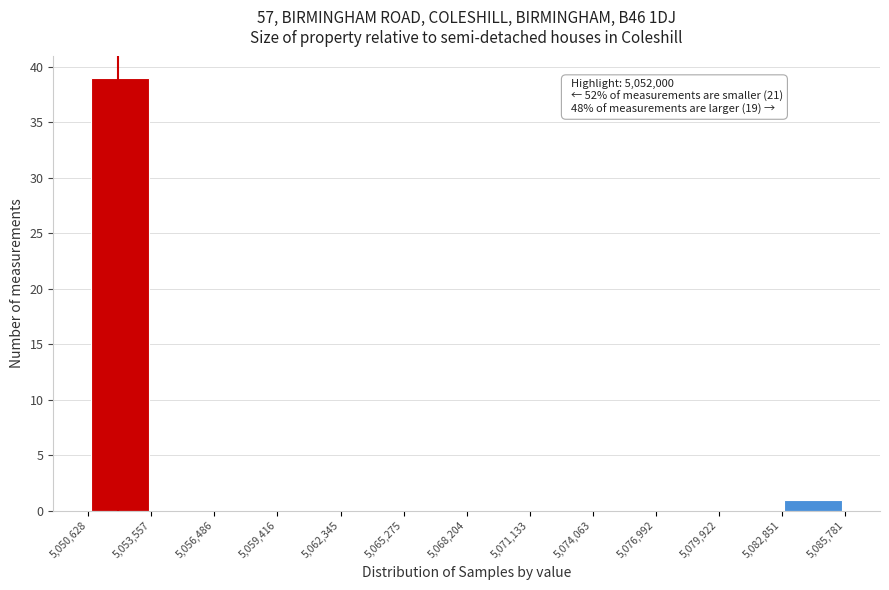

Over which range of the x-axis is the bar tallest?

5,050,628 to 5,053,557